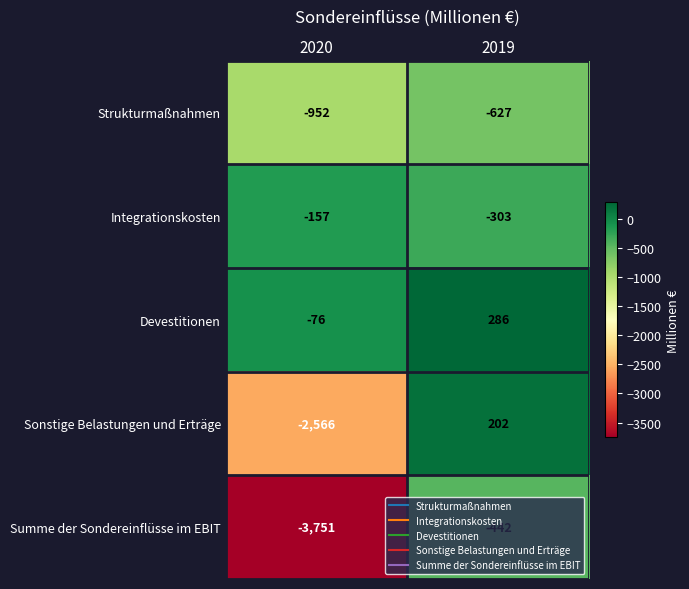

What is the greatest value displayed?

286